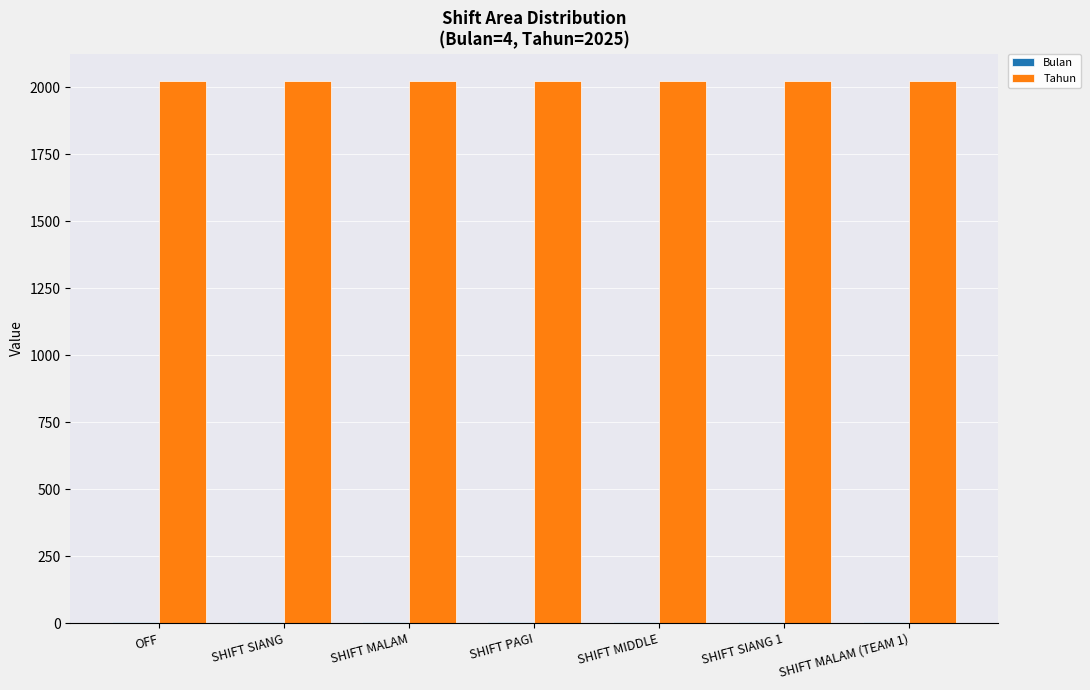

The value of Tahun at OFF is 1413. True or false?

False